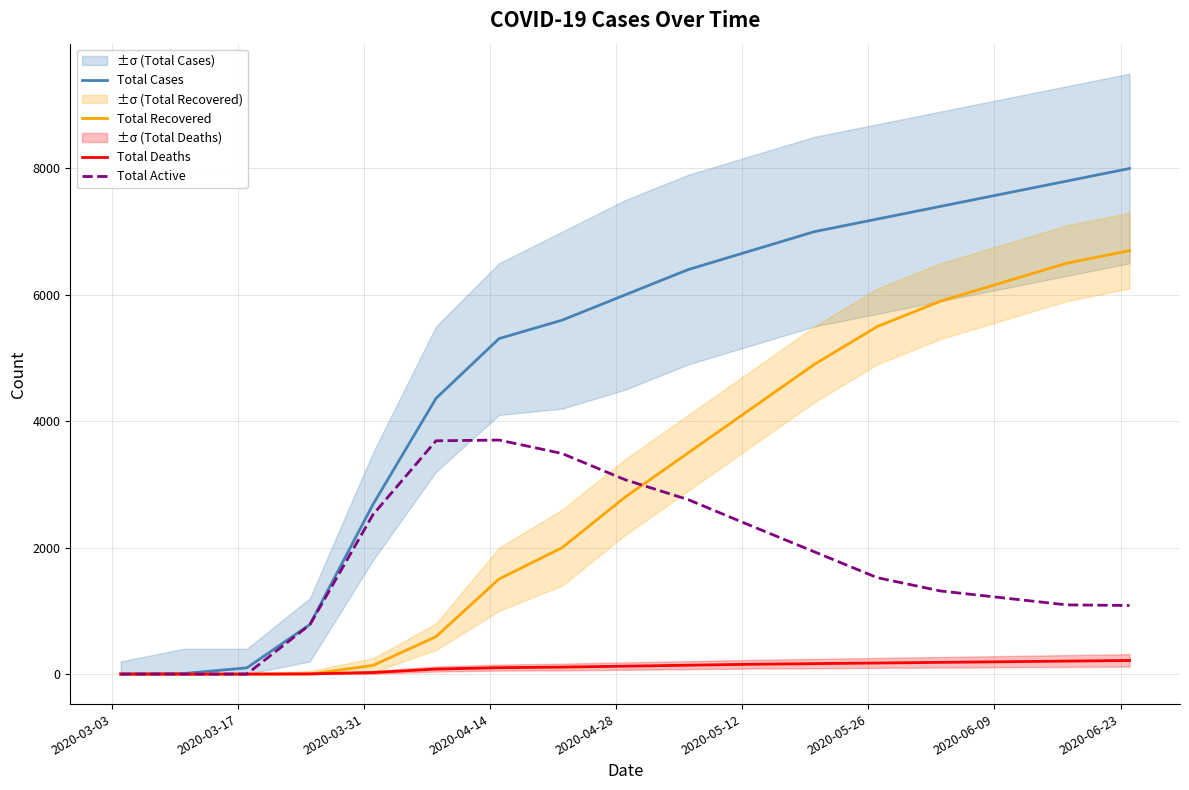

Reading left to right, transcribe all the data shown in this chart.

Total Cases: 0	9	98	784	2683	4362	5308	5600	6000	6400	6700	7000	7200	7400	7600	7800	8000
Total Recovered: 0	0	0	0	137	592	1504	2000	2800	3500	4200	4900	5500	5900	6200	6500	6700
Total Deaths: 0	0	0	3	24	79	101	110	125	140	155	165	175	185	195	205	215
Total Active: 0	0	0	781	2522	3691	3703	3490	3075	2760	2345	1935	1525	1315	1205	1095	1085